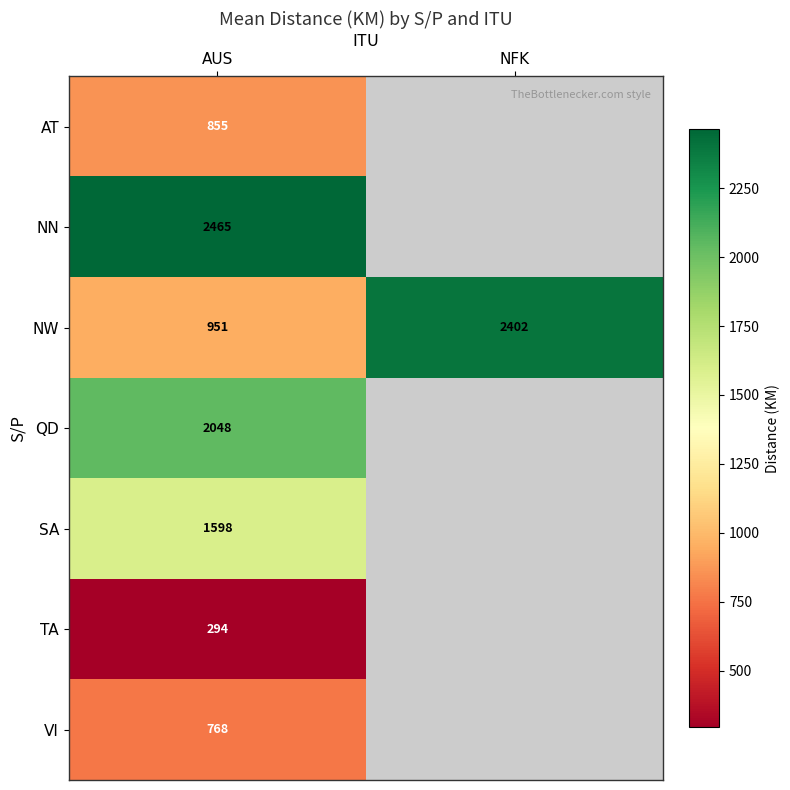

How many categories are shown in the chart?

2